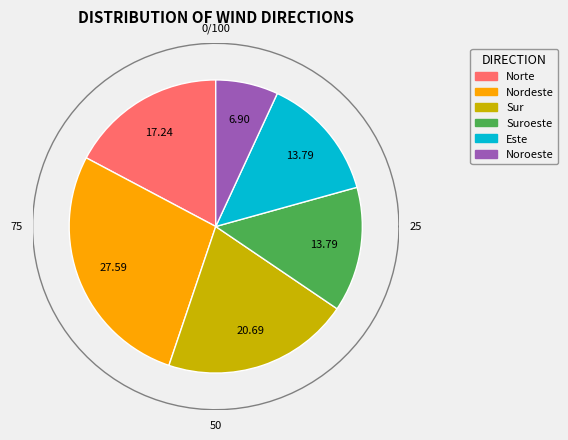

Which category has the biggest portion of the pie?

Nordeste